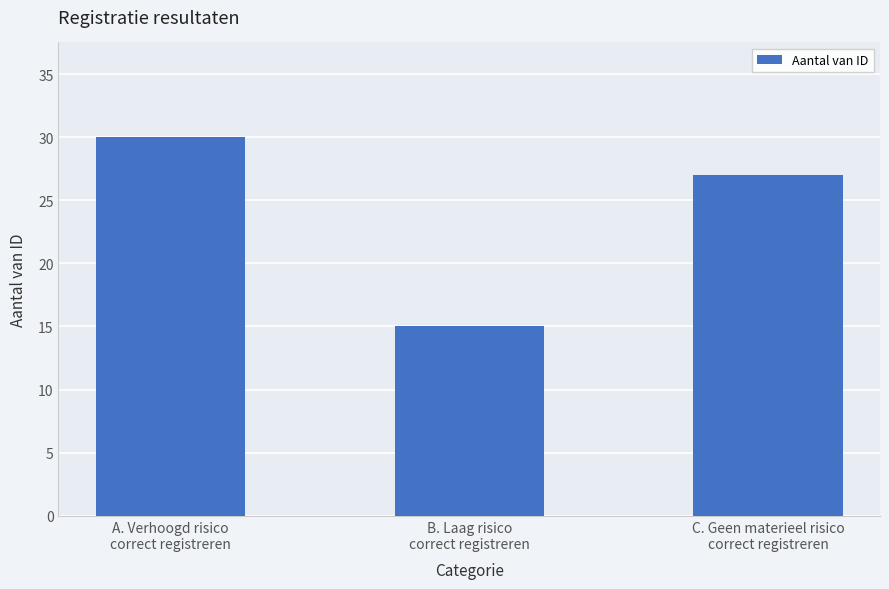

What is the value of the 1st bar from the left?

30